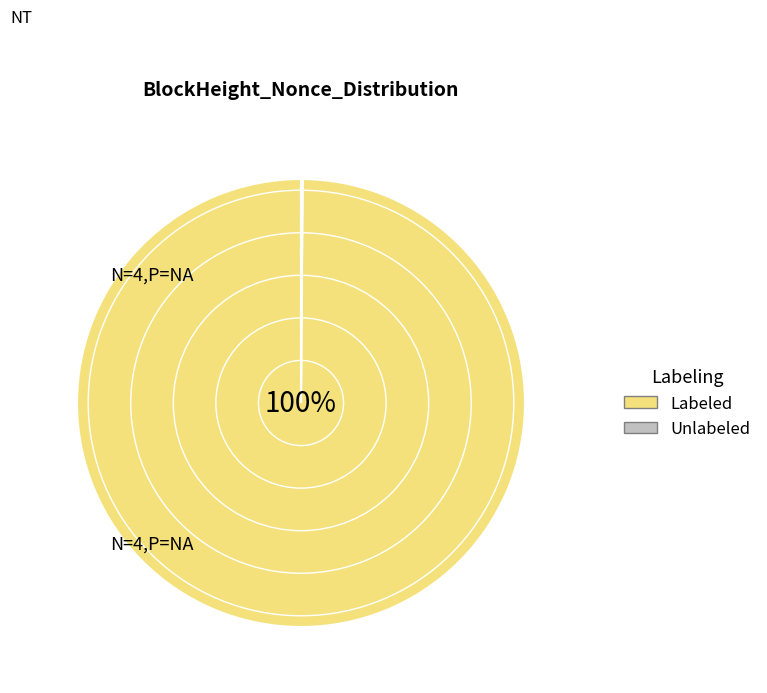

Which category accounts for the majority?

Labeled